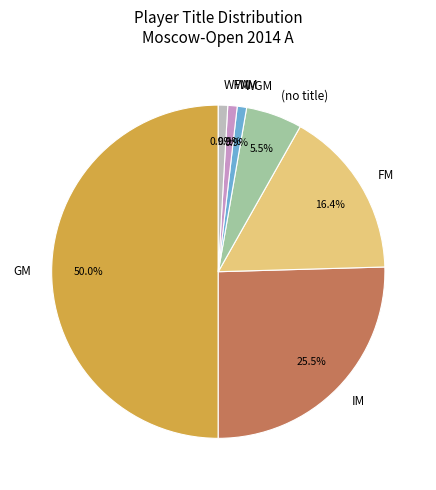

How many segments does this pie chart have?

7